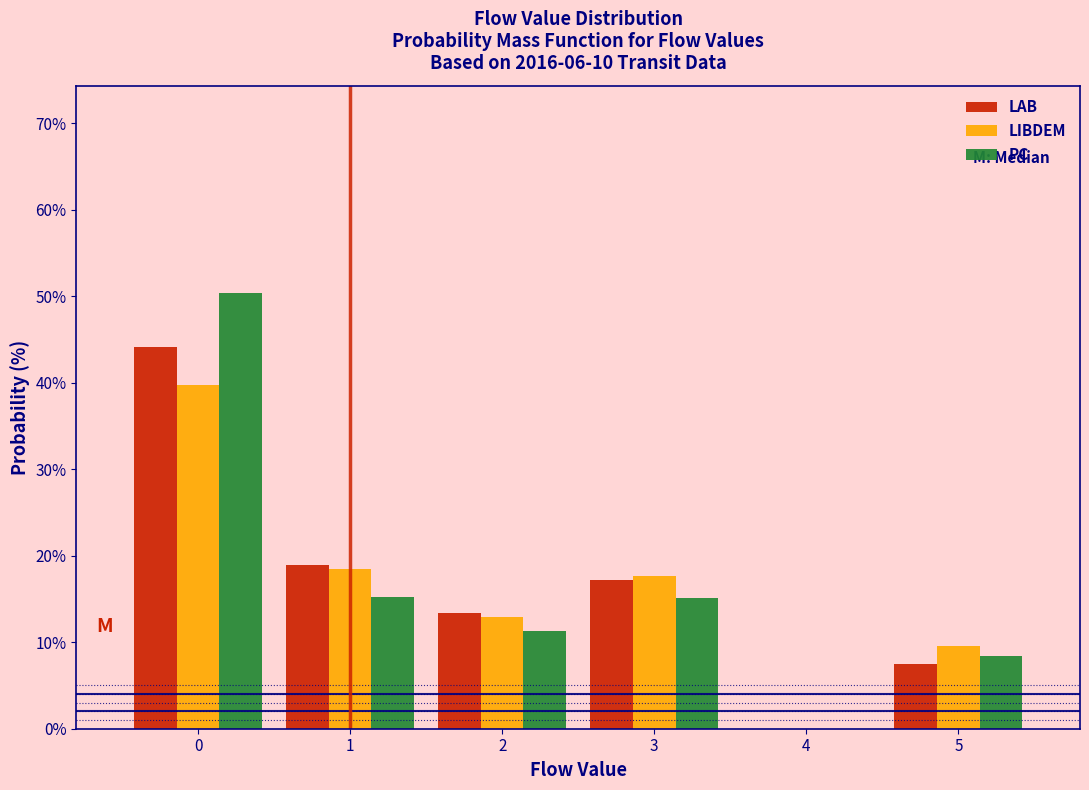

Reading left to right, list every range on the x-axis with the height of the bar of each series over it. The values are not printed on the chart, so give them approximately, as read against the axis.

-0.5 to 0.5: LAB=44	LIBDEM=40	PC=50
0.5 to 1.5: LAB=19	LIBDEM=18	PC=15
1.5 to 2.5: LAB=13	LIBDEM=13	PC=11
2.5 to 3.5: LAB=17	LIBDEM=18	PC=15
3.5 to 4.5: LAB=0	LIBDEM=0	PC=0
4.5 to 5.5: LAB=7	LIBDEM=10	PC=8